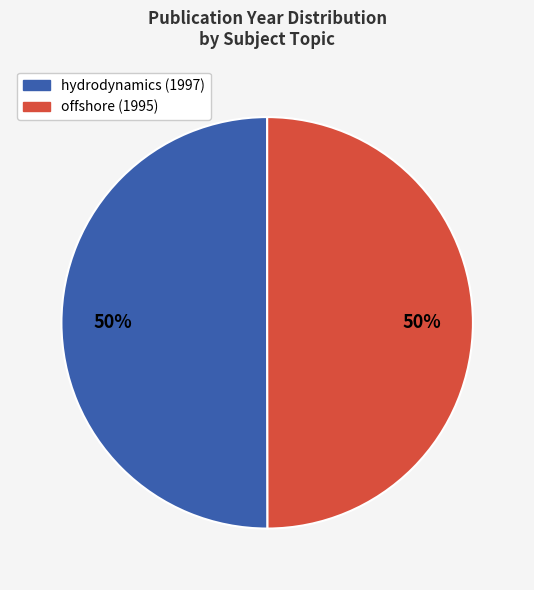

Approximately how many times larger is the value at offshore (1995) compared to hydrodynamics (1997)?

1.0